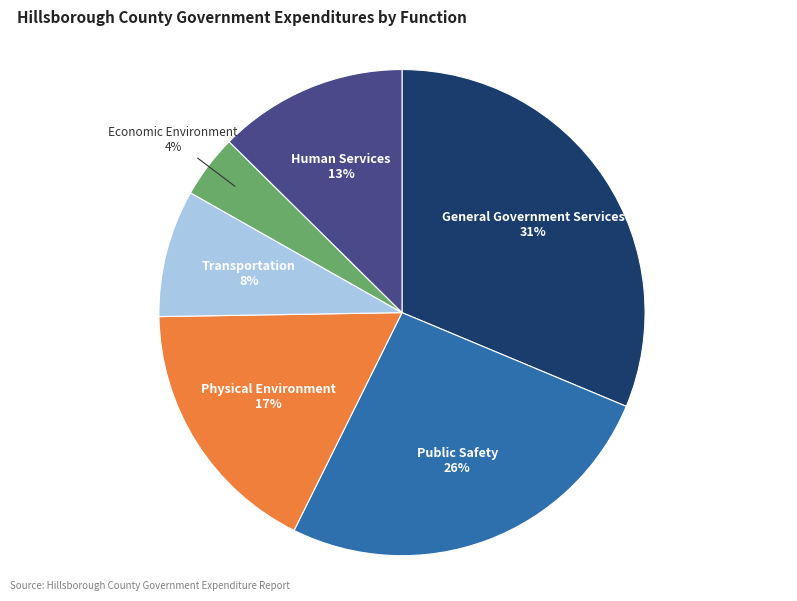

Count the number of slices in the pie.

6